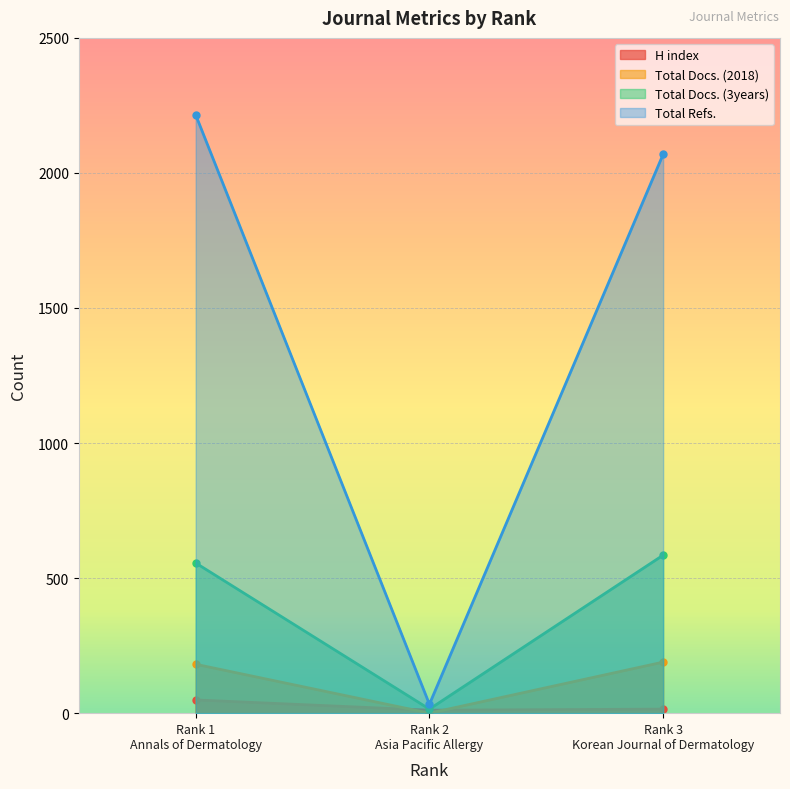

How many values in the Total Docs. (3years) series are below 556?

1